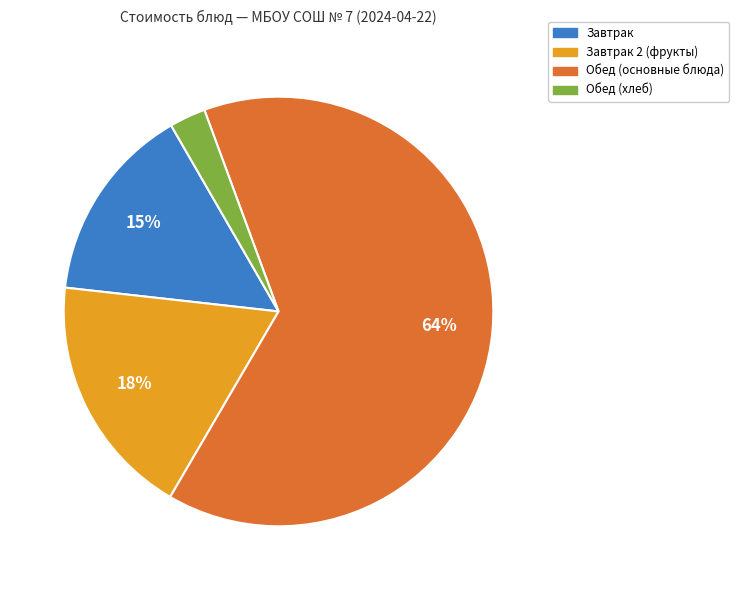

Does any single category account for the majority?

Yes